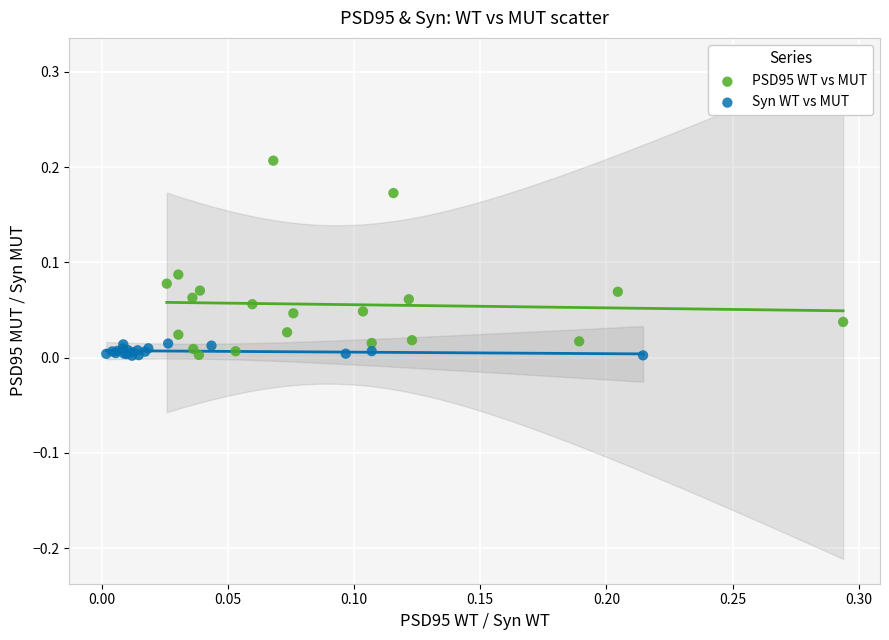

Which series reaches the maximum Y coordinate?

PSD95 WT vs MUT